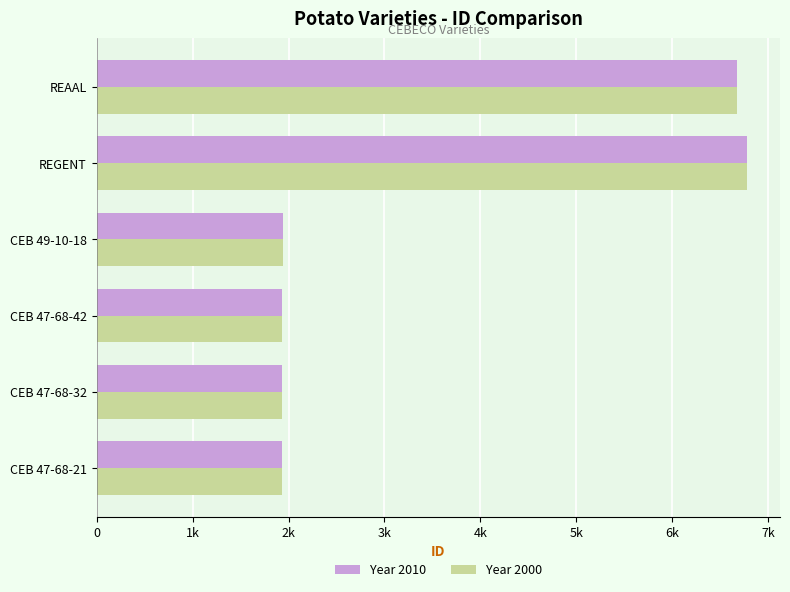

What are all the series names shown in the legend?

Year 2010, Year 2000